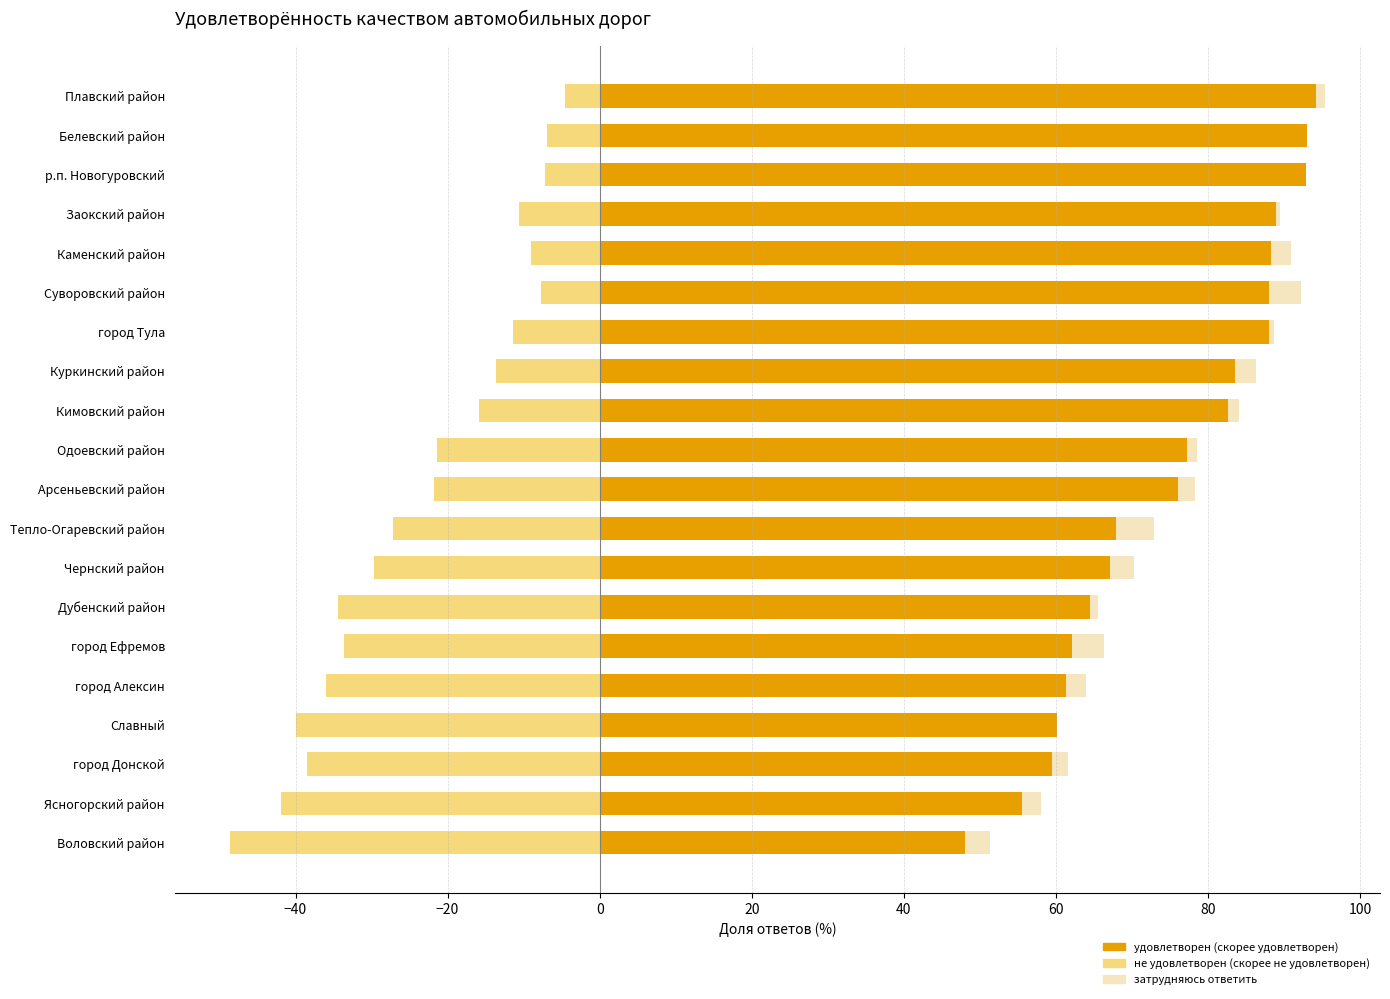

How many values in затрудняюсь ответить are above zero?

17